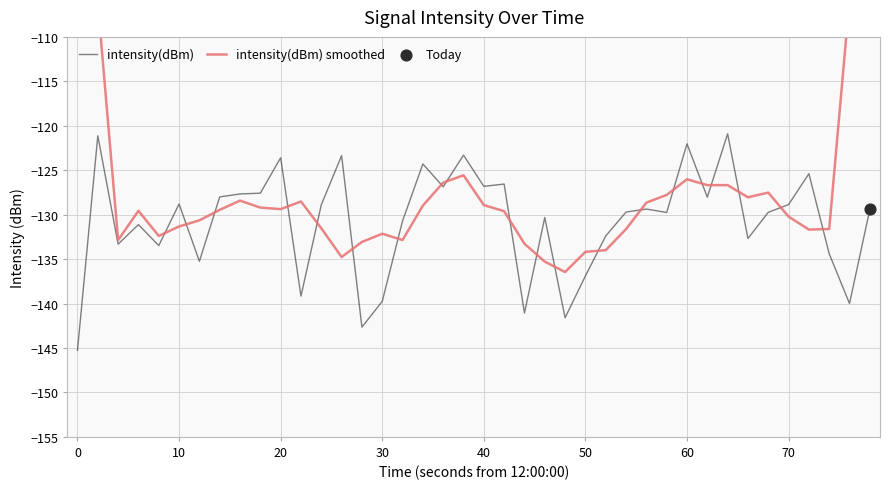

Is it true that intensity(dBm) equals -145.3 at 0?

True